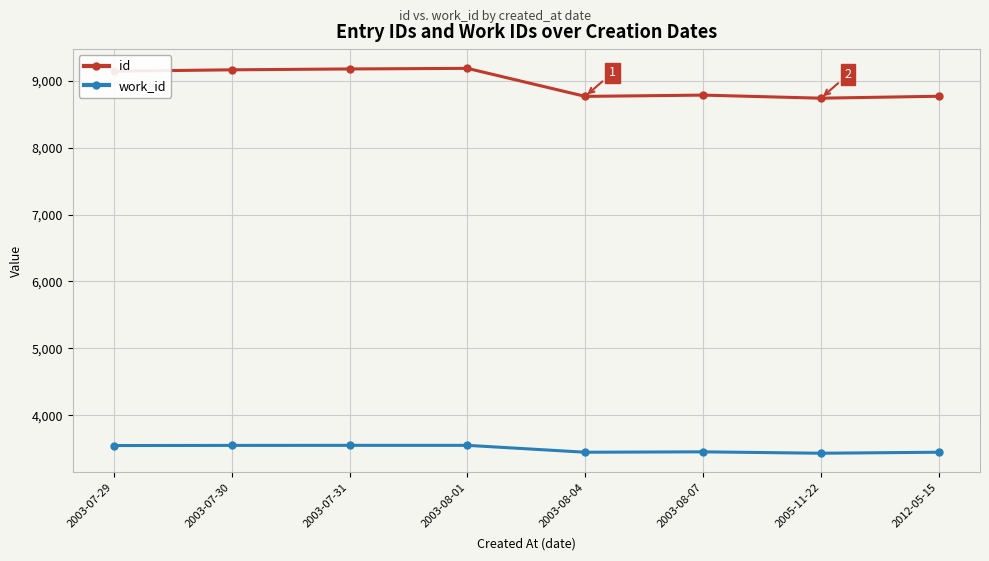

Is this an area chart (filled region under the line)?

No